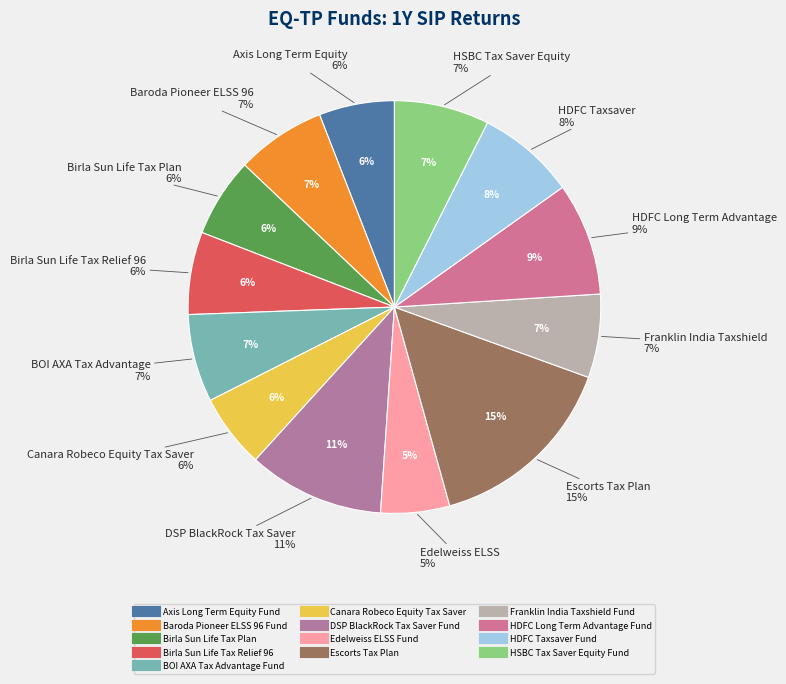

To the nearest percent, what portion does Edelweiss ELSS Fund represent?

5%